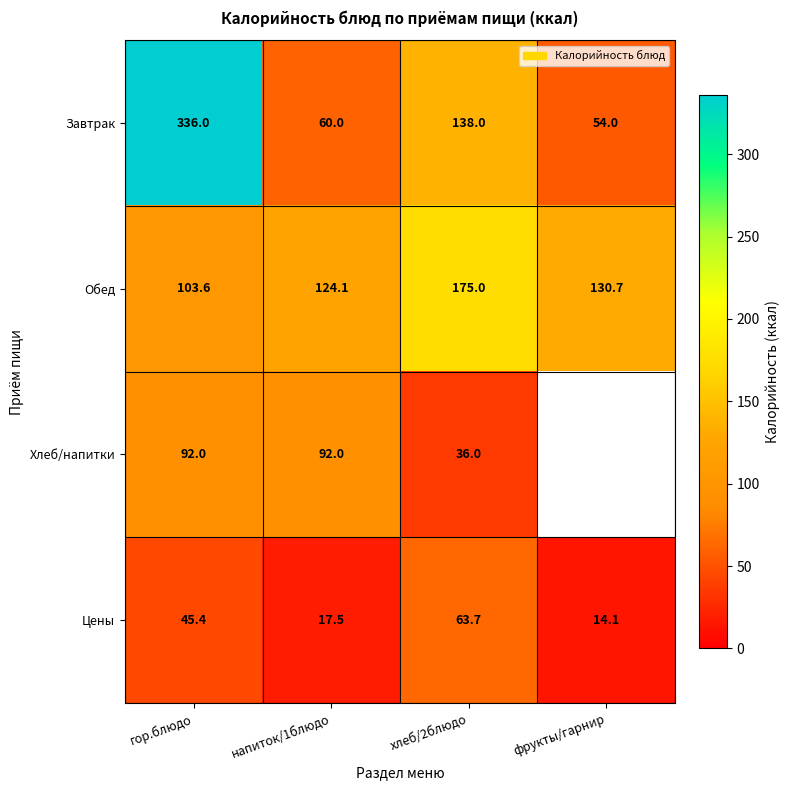

How many values in the Цены series exceed 45?

2